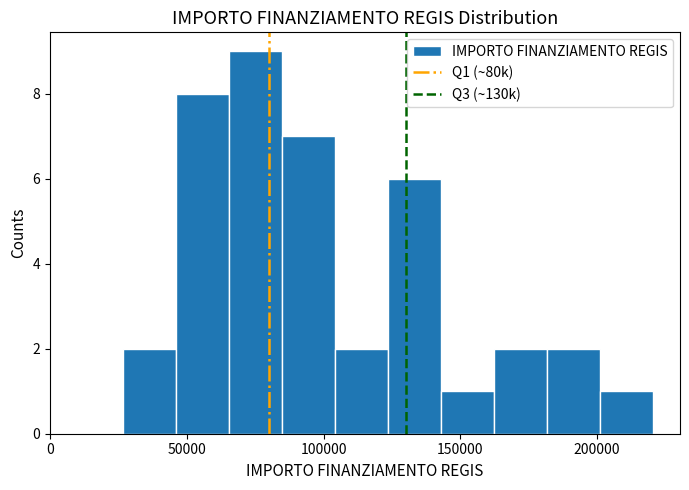

Read against the x-axis, roughly where is the centre of the tallest bar?

75000